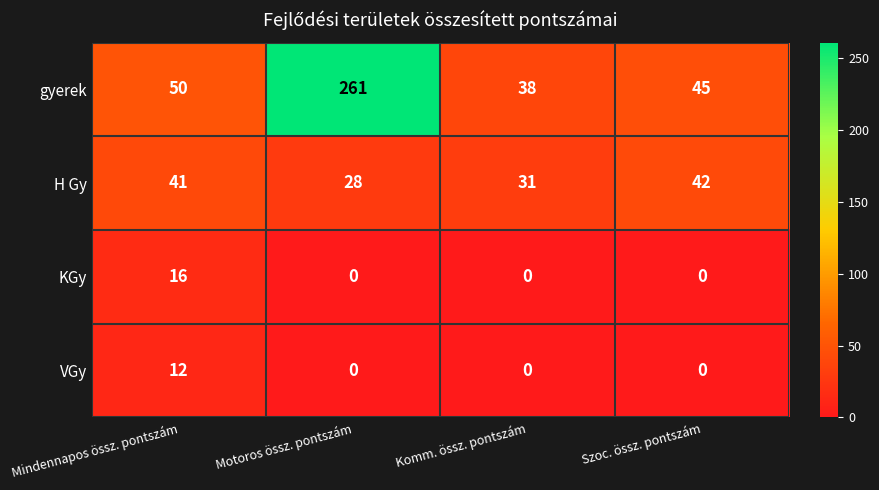

What is the spread (max minus min) of values at Szoc. össz. pontszám?

45